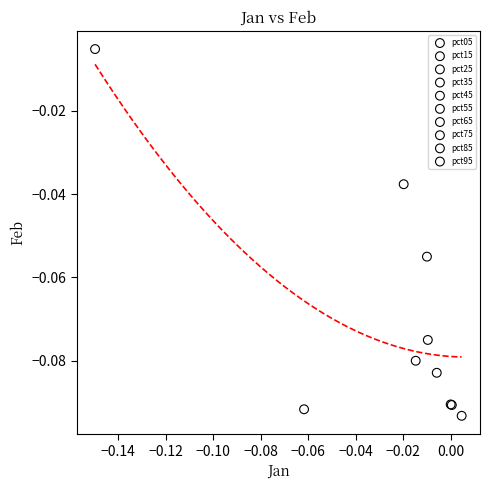

Which series contains the highest Y value?

pct95